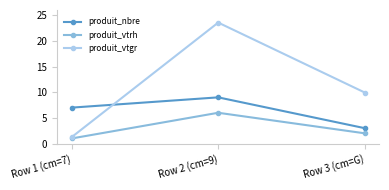

At which label does produit_vtgr first exceed 9?

Row 2 (cm=9)